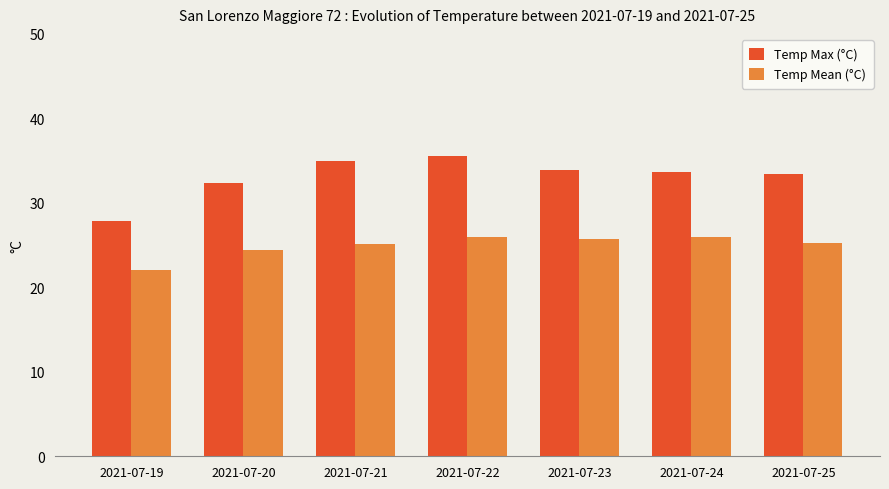

Which series has the largest range (max minus min)?

Temp Max (°C)